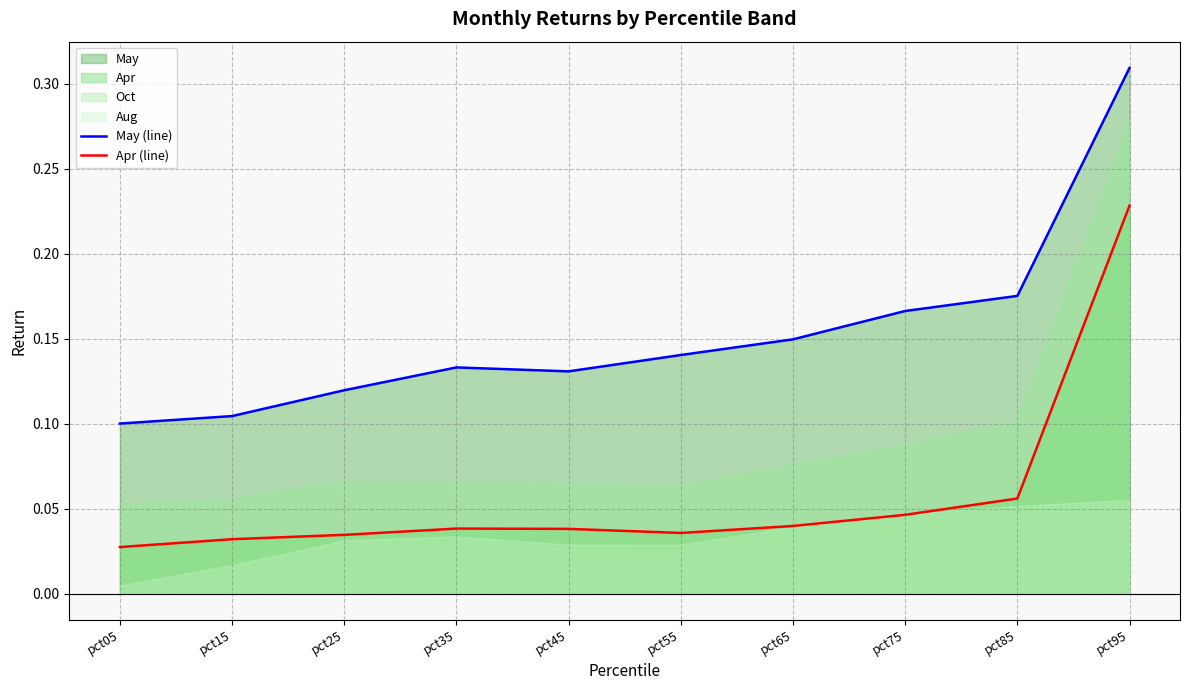

Rank the series at pct95 from lowest to highest value.

Apr (line), May (line)